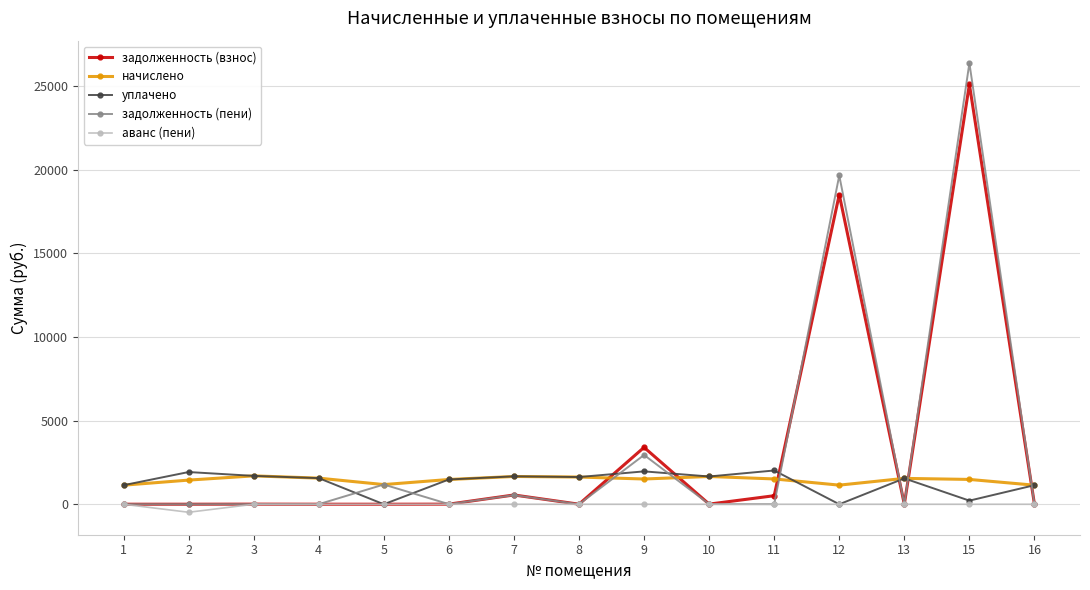

Which series ends up on top after the final intersection of начислено and задолженность (взнос)?

начислено